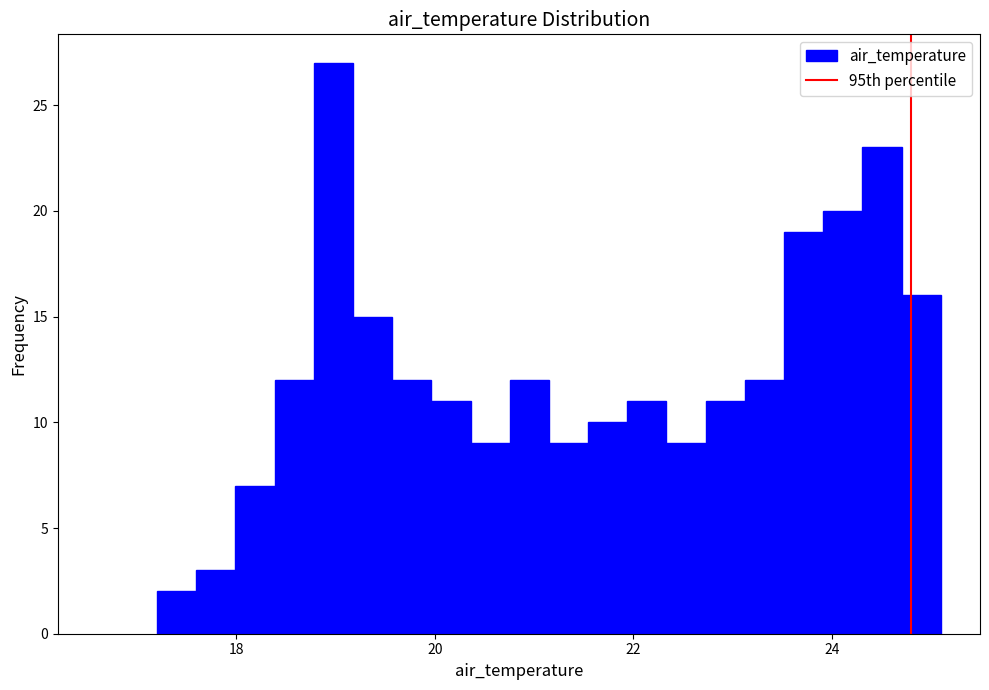

Around what value on the x-axis is the tallest bar? Give the approximate position of its centre, as read against the axis.

19.0